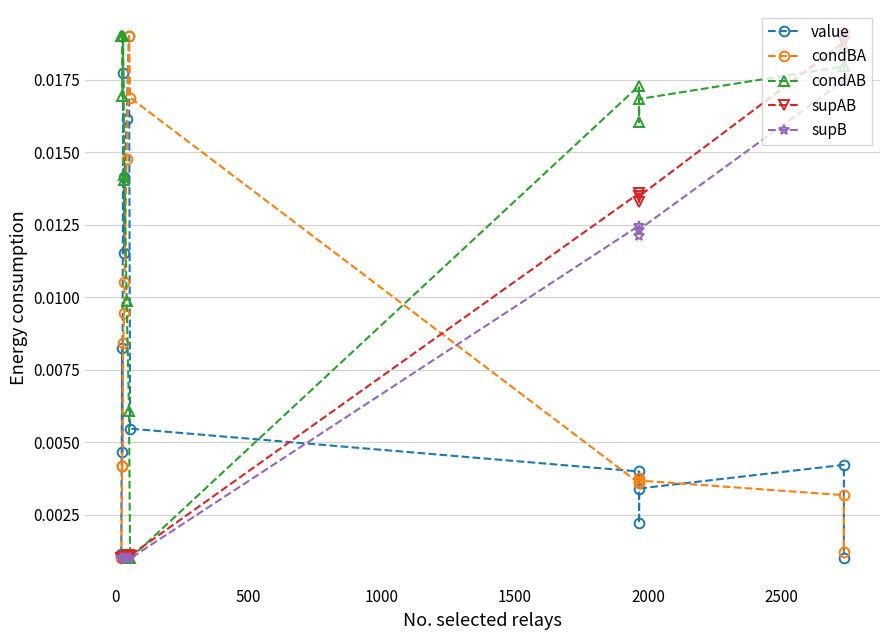

At how many categories does at least one series exceed 0?

14